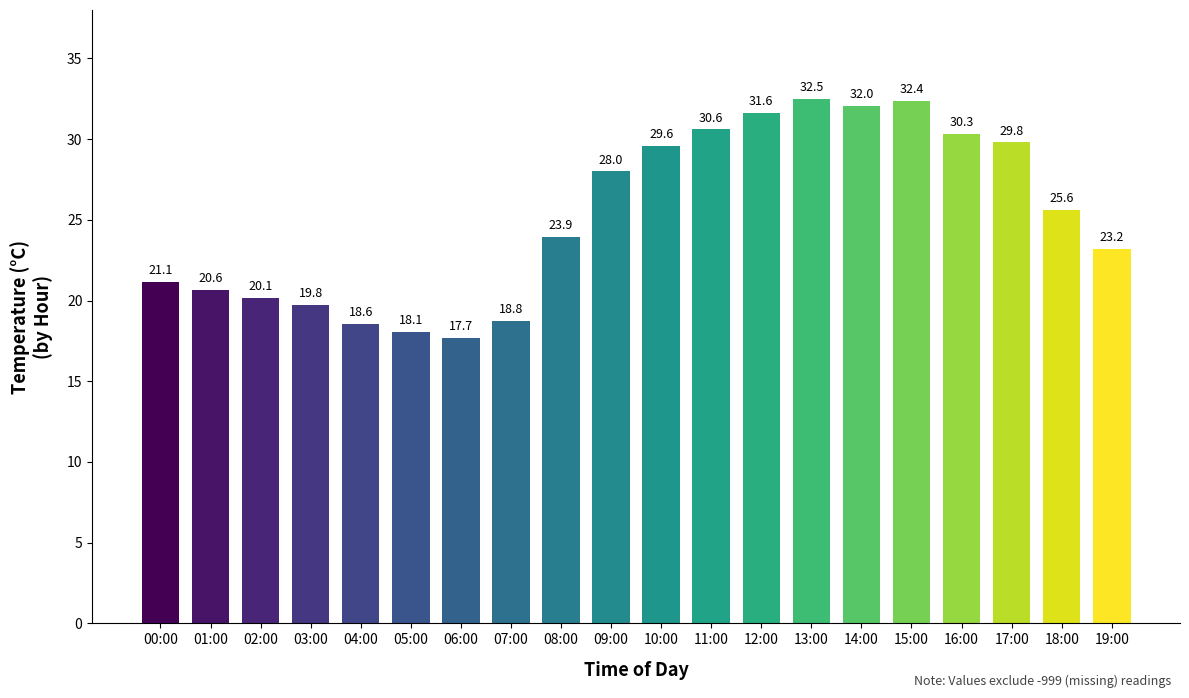

What is the difference between the values at 11:00 and 16:00?

0.3